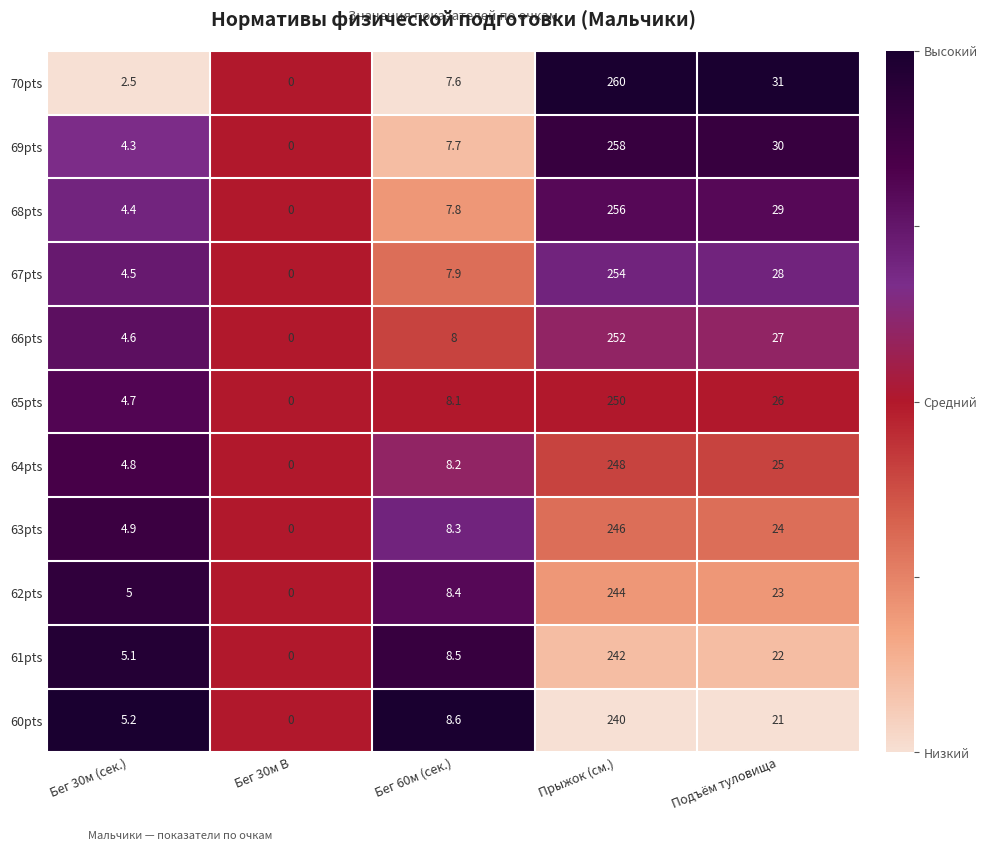

What is the total value across all series at Подъём туловища?

286.0